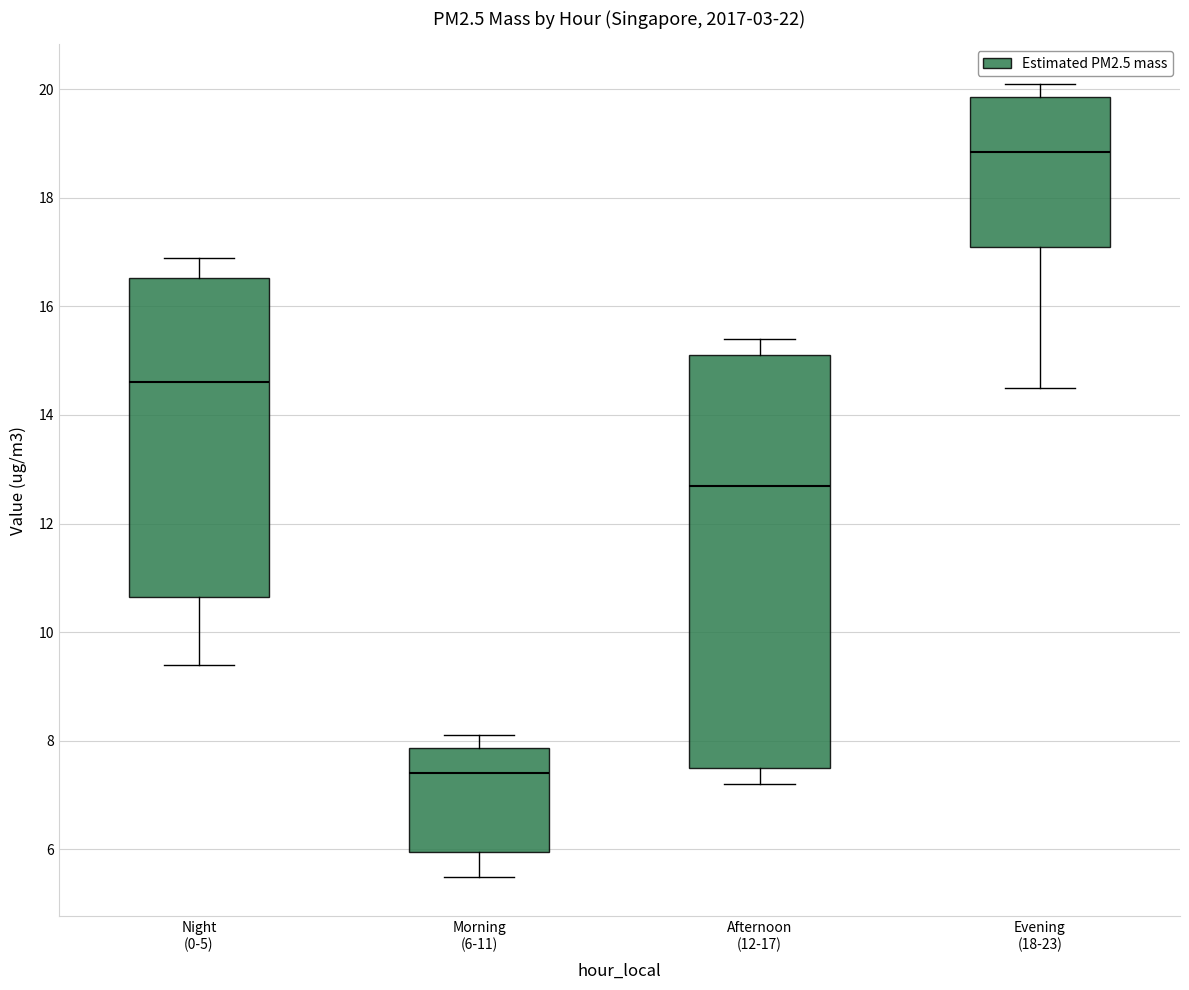

Which box has the lowest median line?

Morning (6-11)